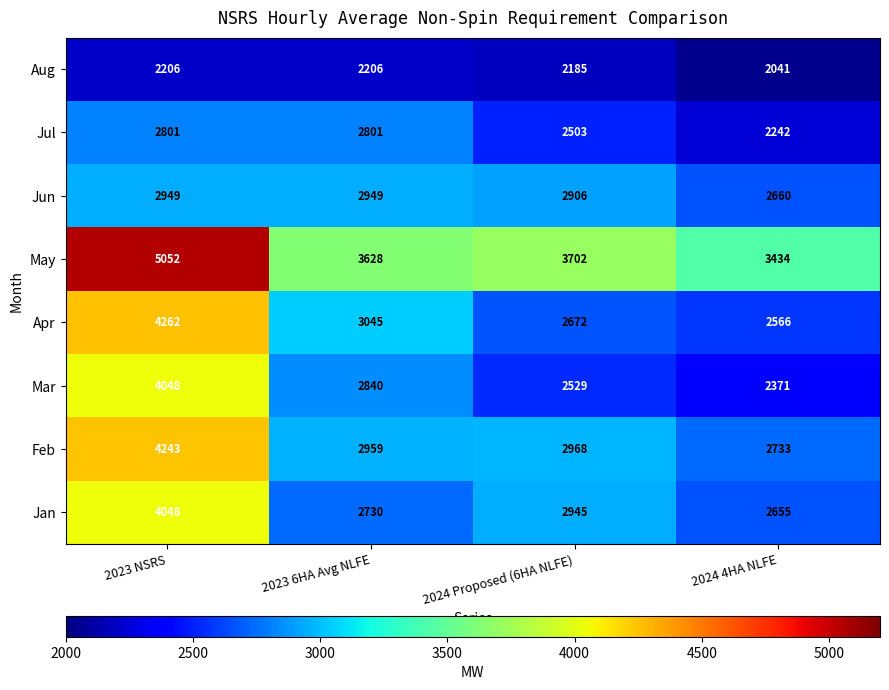

What is the difference between the maximum and minimum values in the Feb series?

1510